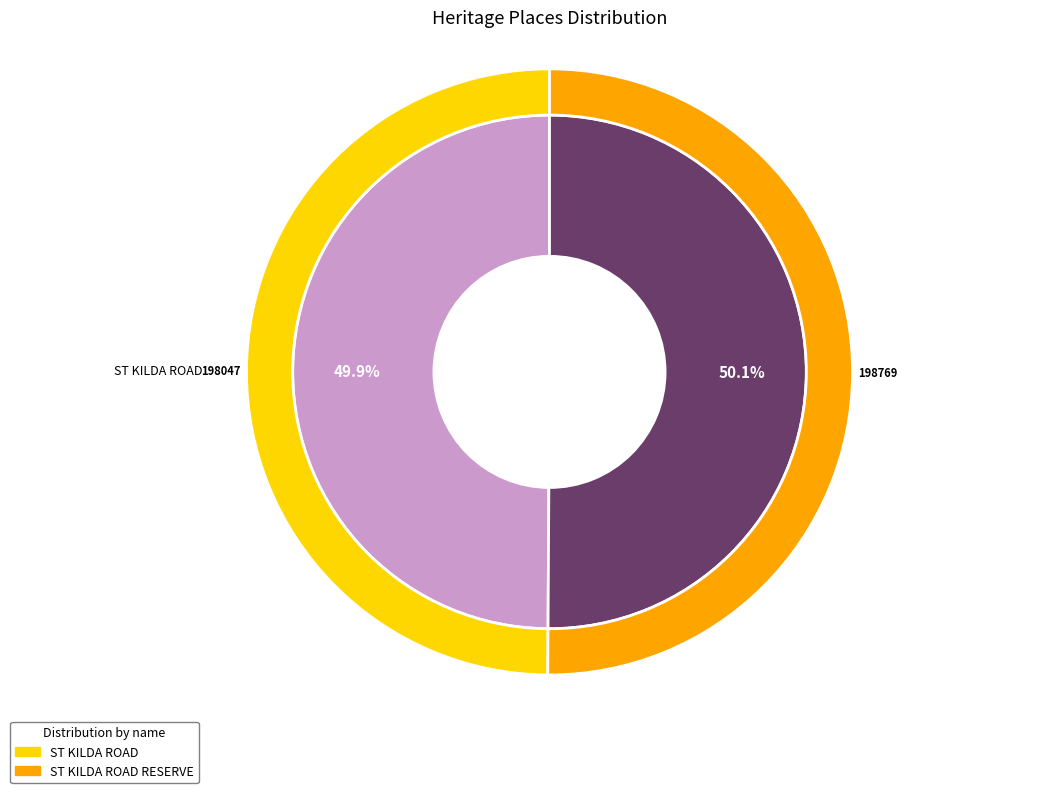

Rank the categories by value from highest to lowest.

ST KILDA ROAD RESERVE, ST KILDA ROAD